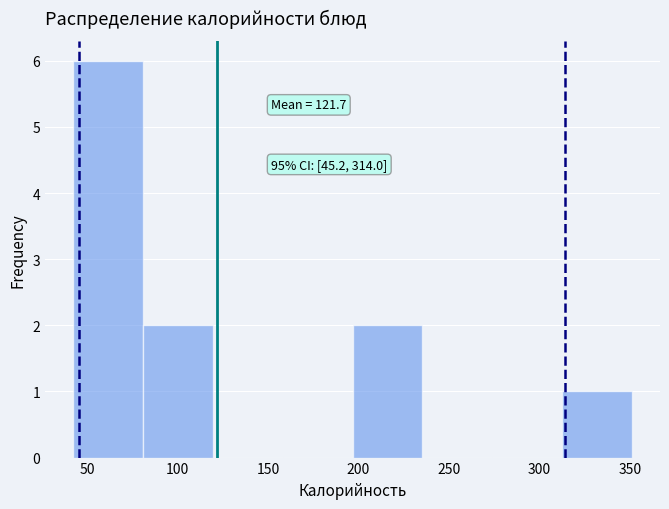

Over which range of the x-axis is the bar tallest?

40 to 80